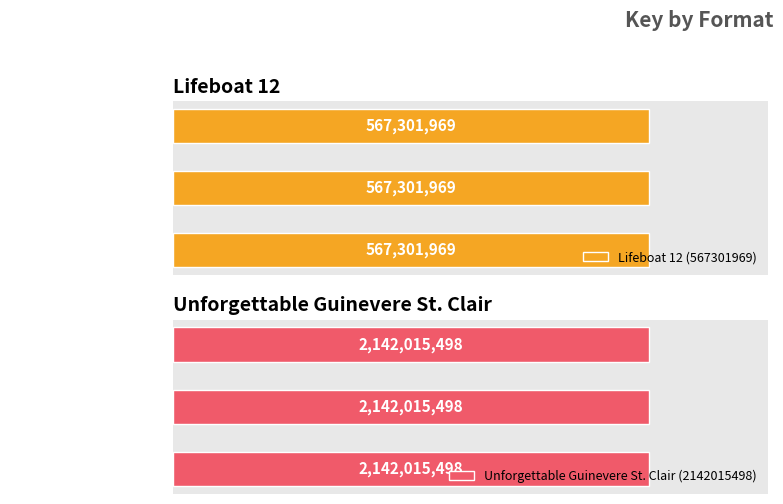

Which series changed the most between Trade Paperback and Hardcover?

Lifeboat 12 (567301969)